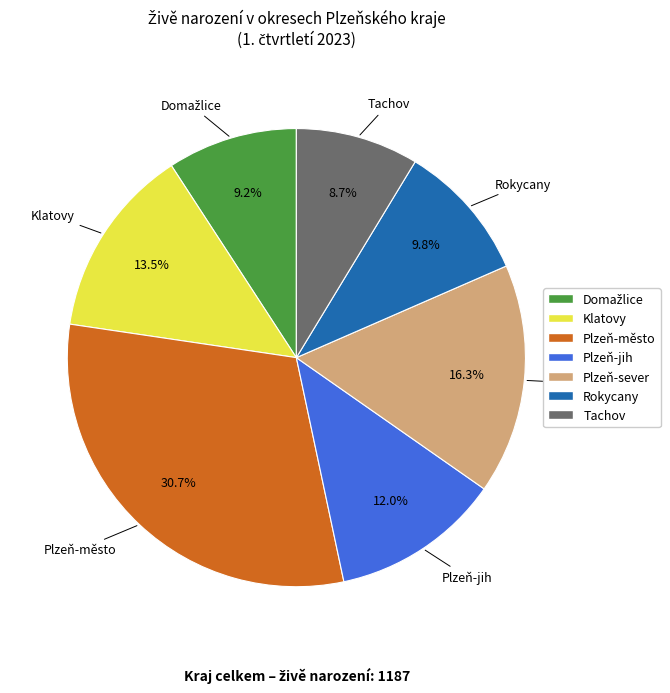

Is there any slice that represents more than half of the pie?

No